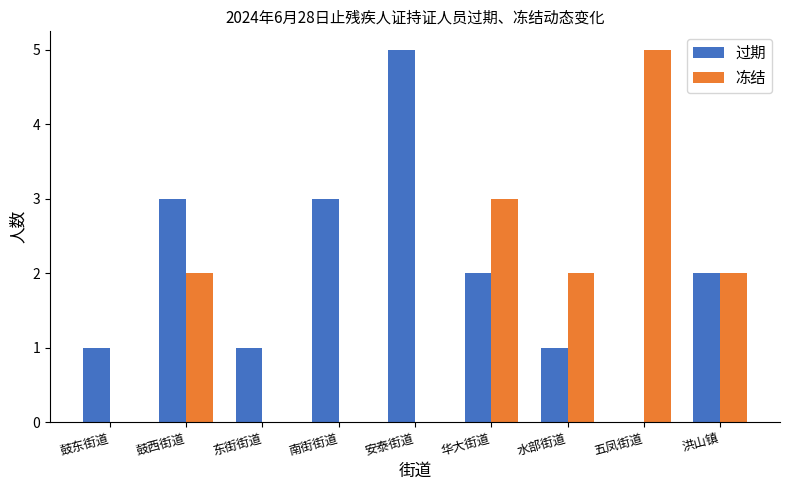

How many groups of bars are there?

9